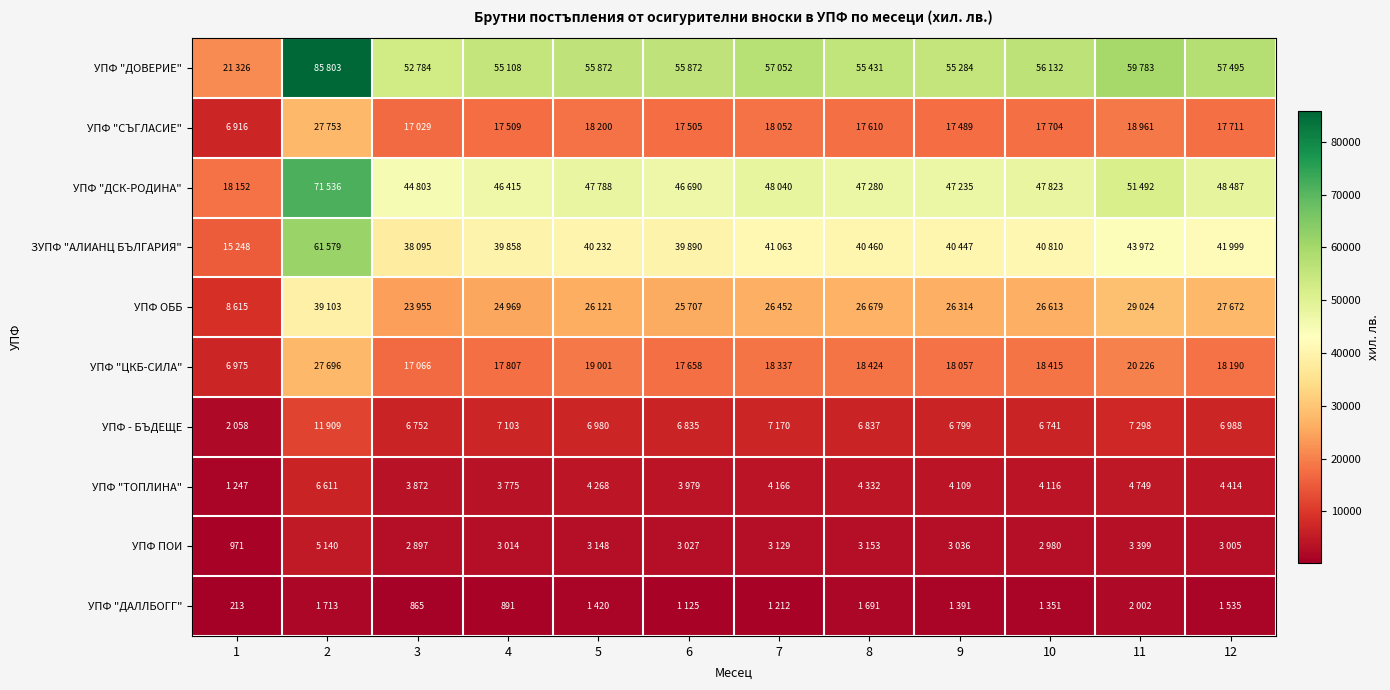

Is it true that УПФ "ДОВЕРИЕ" equals 56132 at 10?

True